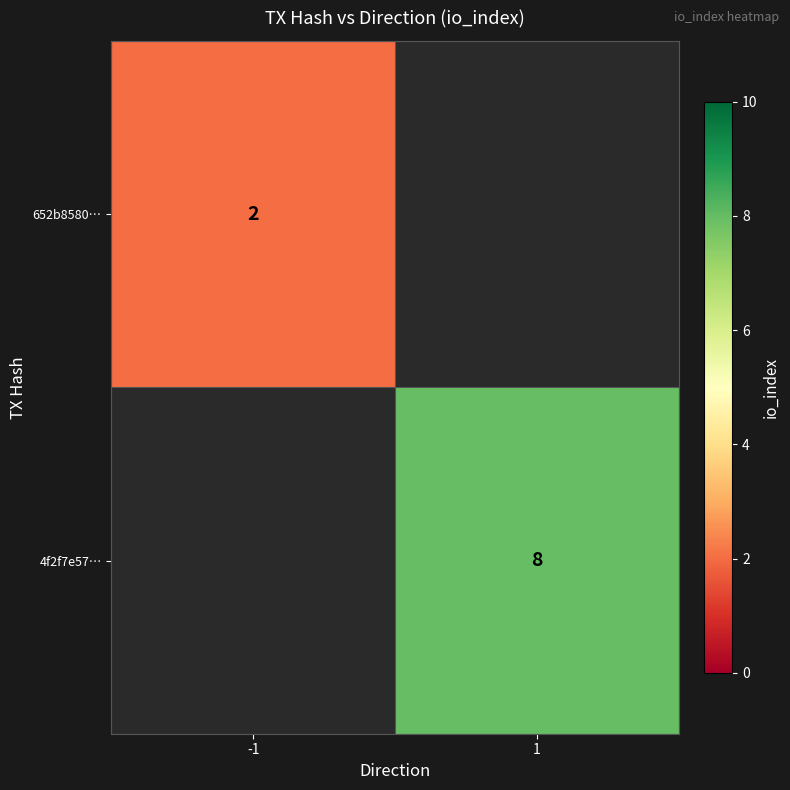

Is it true that 4f2f7e57… equals 5.4 at 1?

False